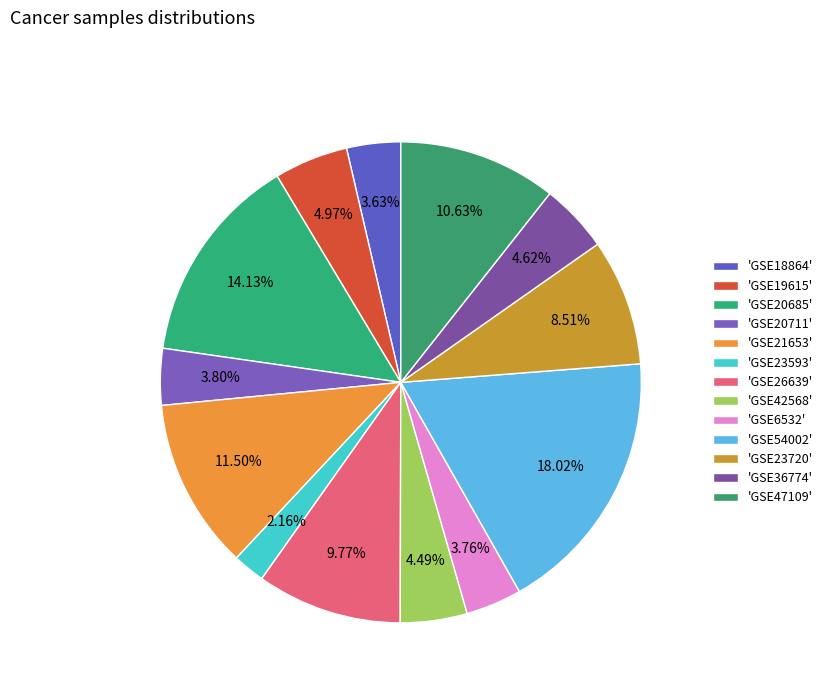

Rank the categories by value from highest to lowest.

GSE54002, GSE20685, GSE21653, GSE47109, GSE26639, GSE23720, GSE19615, GSE36774, GSE42568, GSE20711, GSE6532, GSE18864, GSE23593